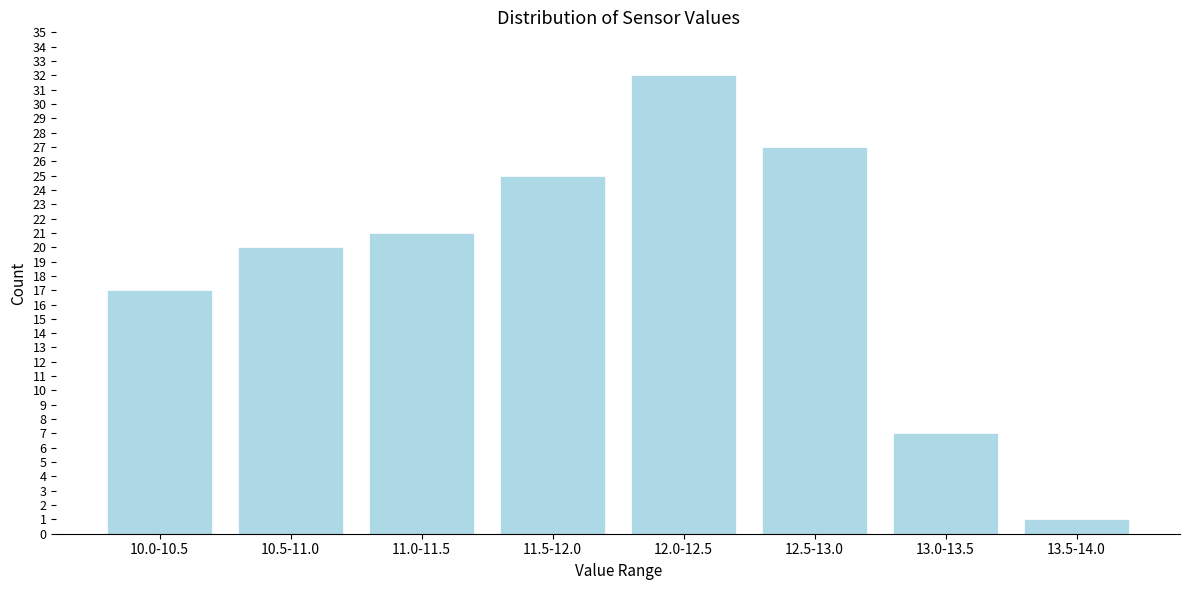

Reading left to right, extract all data points from this chart.

17	20	21	25	32	27	7	1